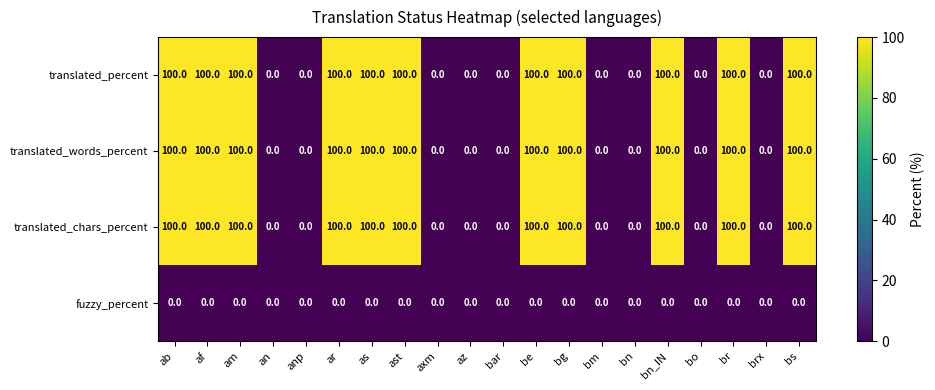

Count the number of data series in this chart.

4